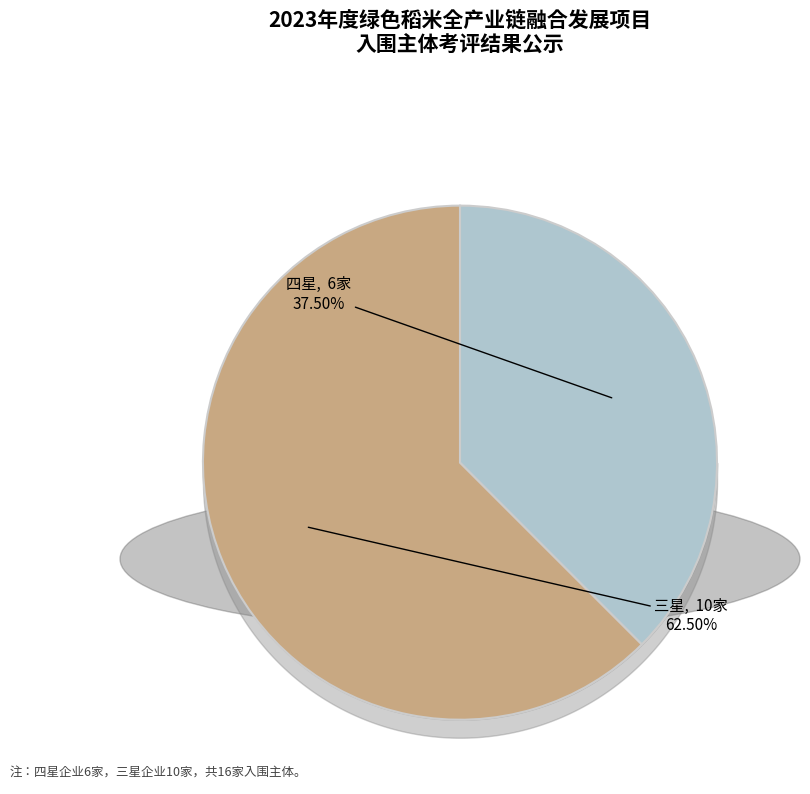

Is it true that 四星 is 49% of the pie?

False